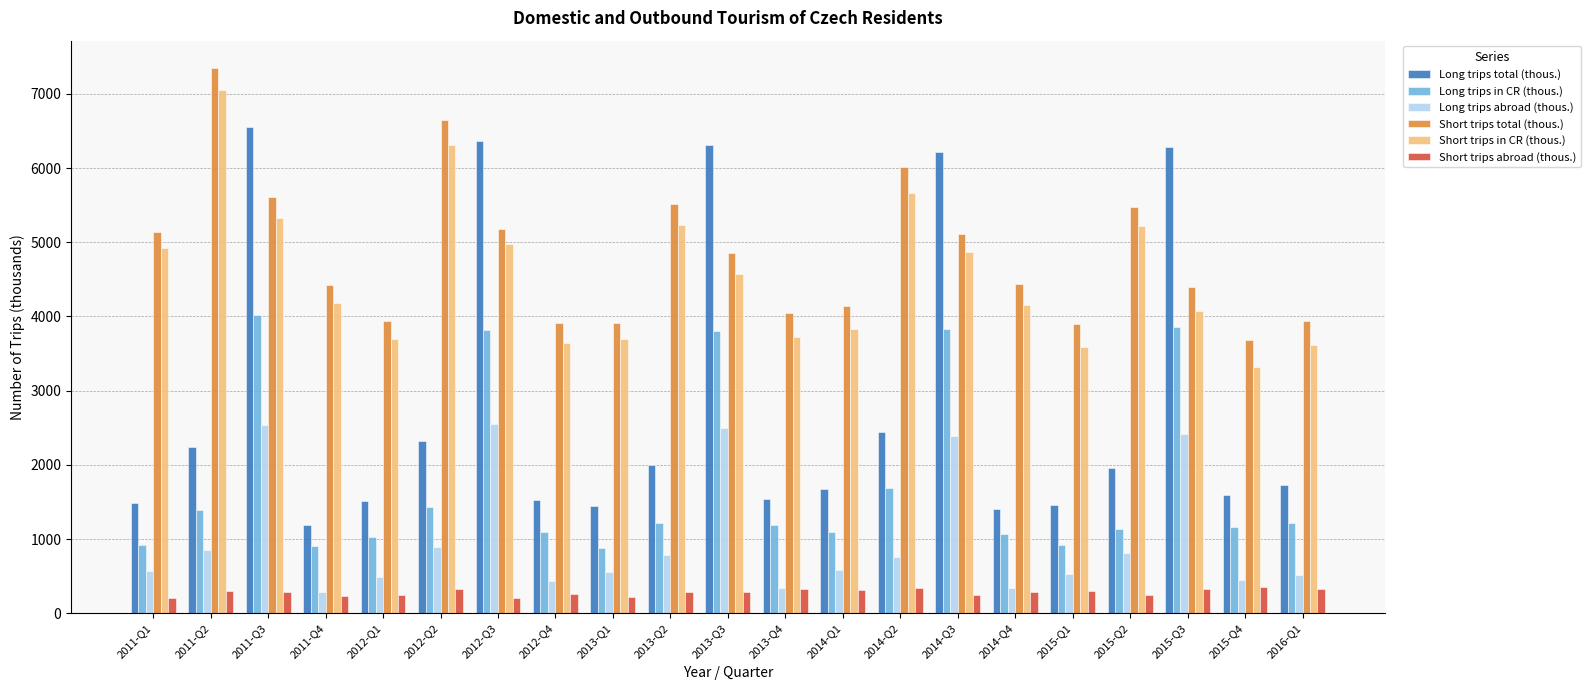

Which series has the largest range (max minus min)?

Long trips total (thous.)